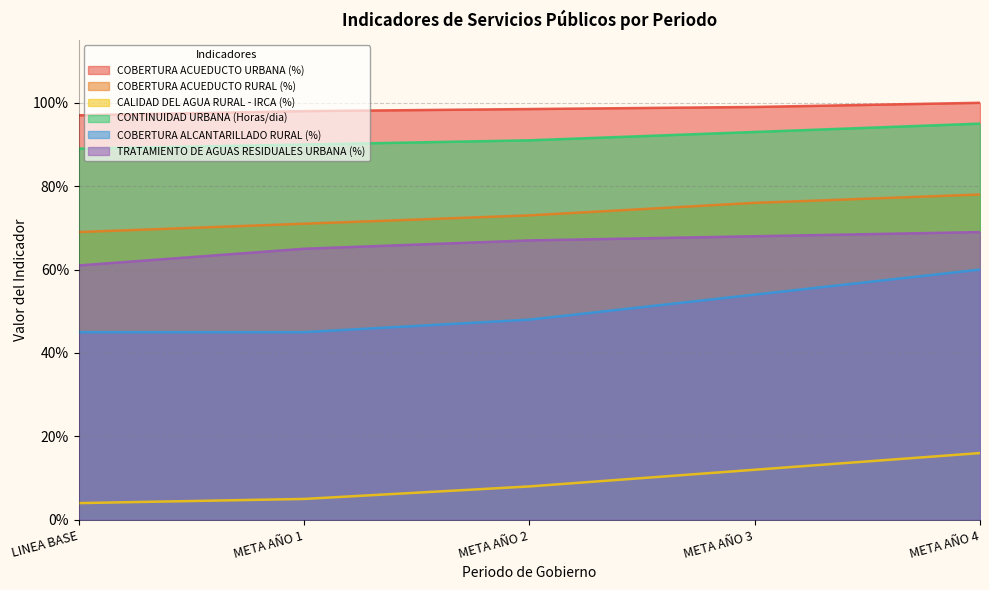

Which has a higher value, META AÑO 3 or LINEA BASE?

META AÑO 3